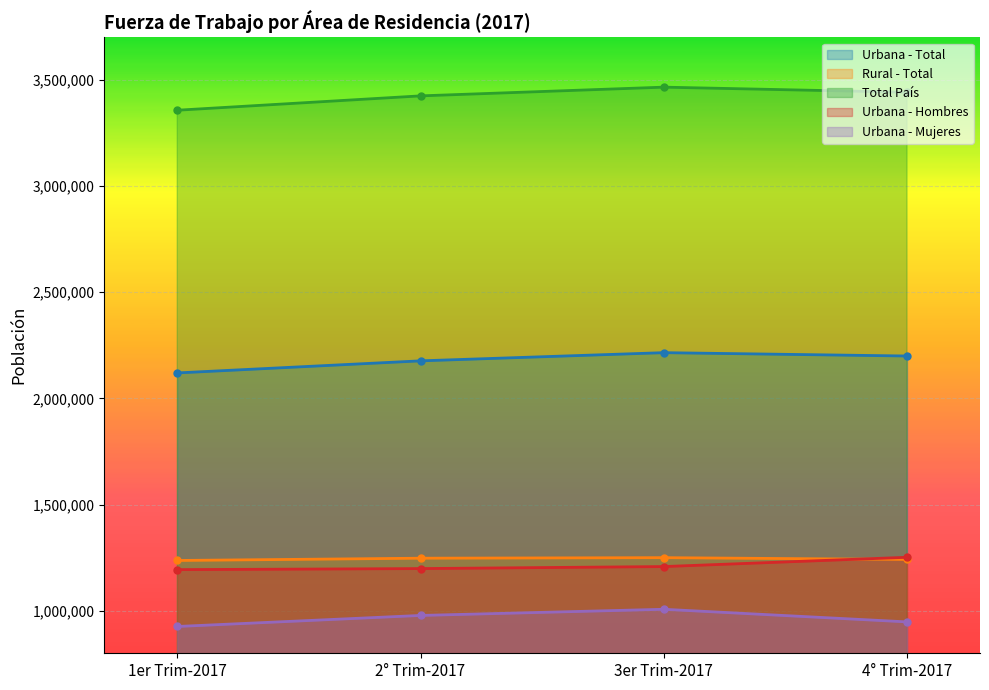

True or false: Total País and Urbana - Total cross at least once.

False